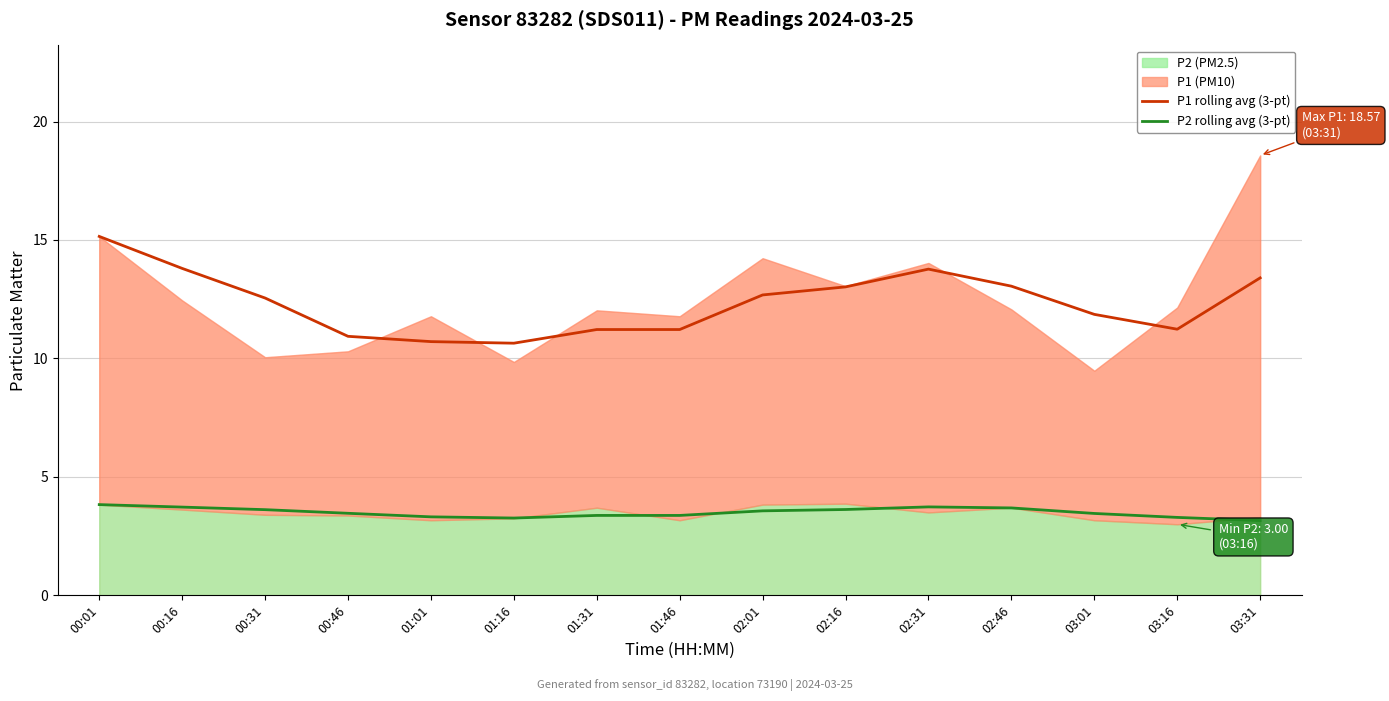

Which category has the lowest value in the P1 rolling avg (3-pt) series?

01:16